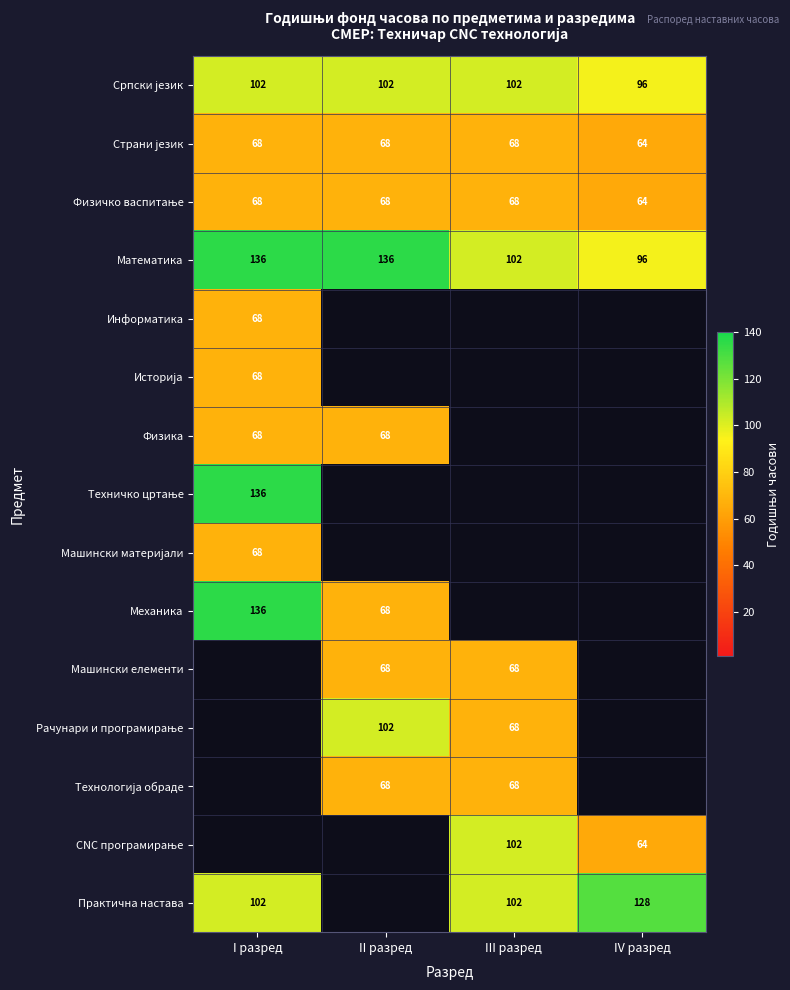

Is the value of Практична настава at III разред greater than the value of Математика at I разред?

No